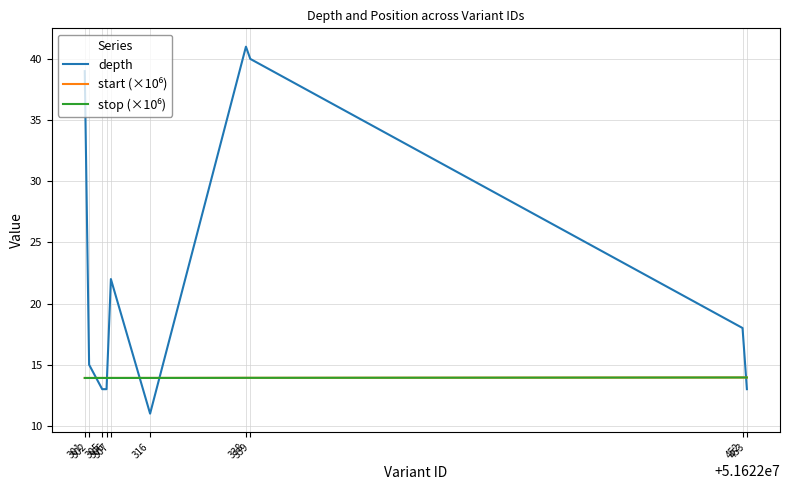

What is the sum of the depth values at 307 and 338?

63.0